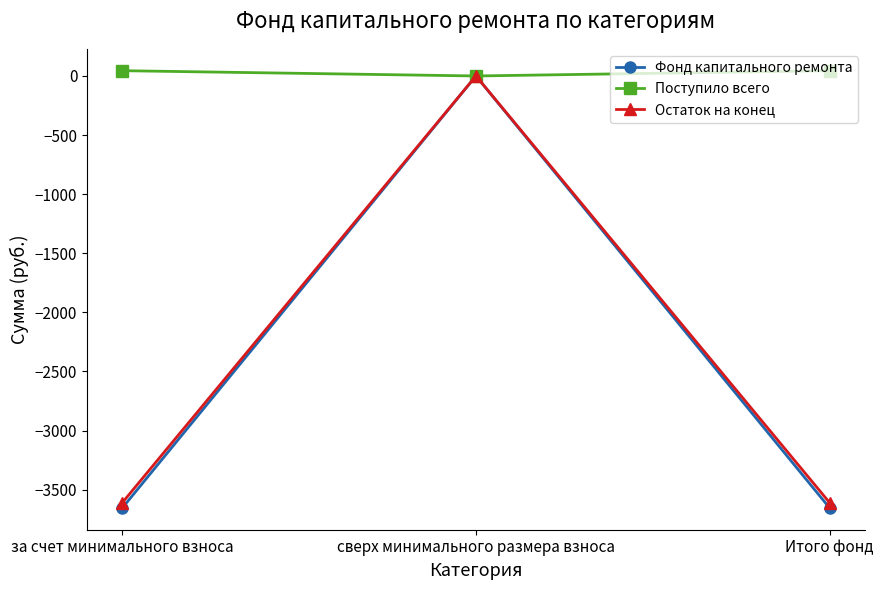

What is the difference between the maximum and minimum values in the Фонд капитального ремонта series?

3654.6